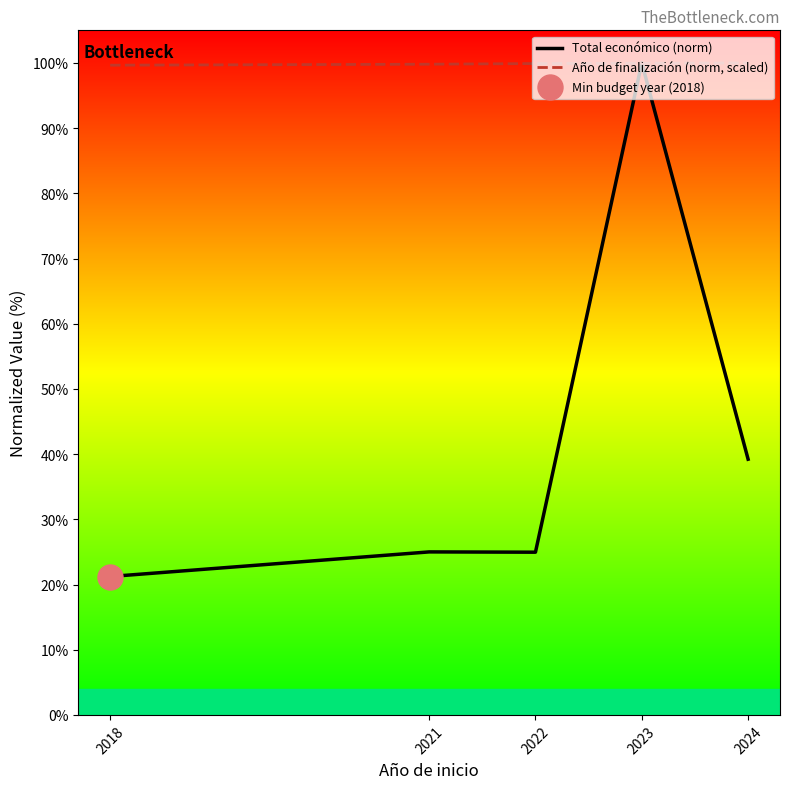

At how many categories does at least one series exceed 0?

5